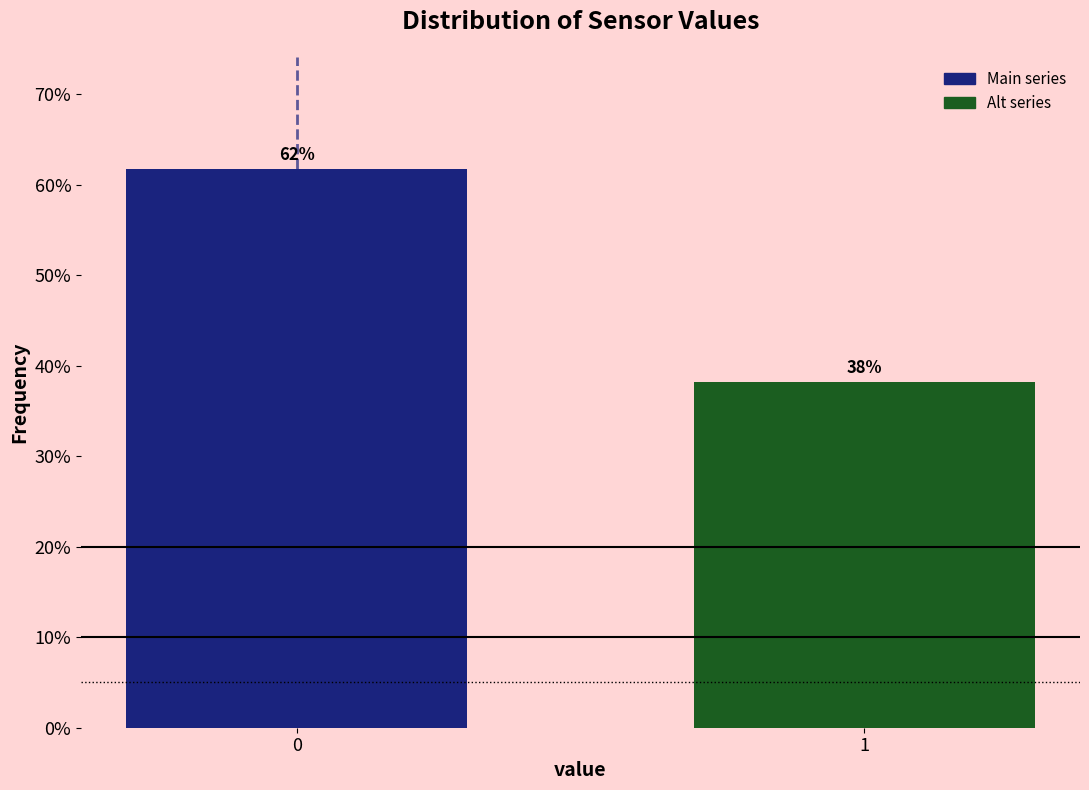

What value does the data have at 1?

38.2